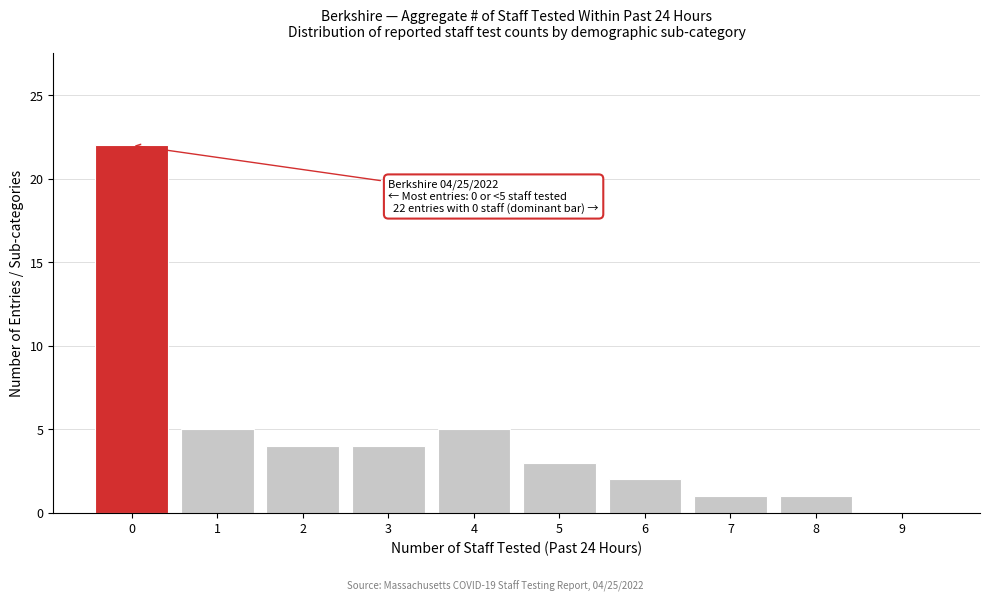

Reading left to right, extract all data points from this chart.

0=22	1=5	2=4	3=4	4=5	5=3	6=2	7=1	8=1	9=0